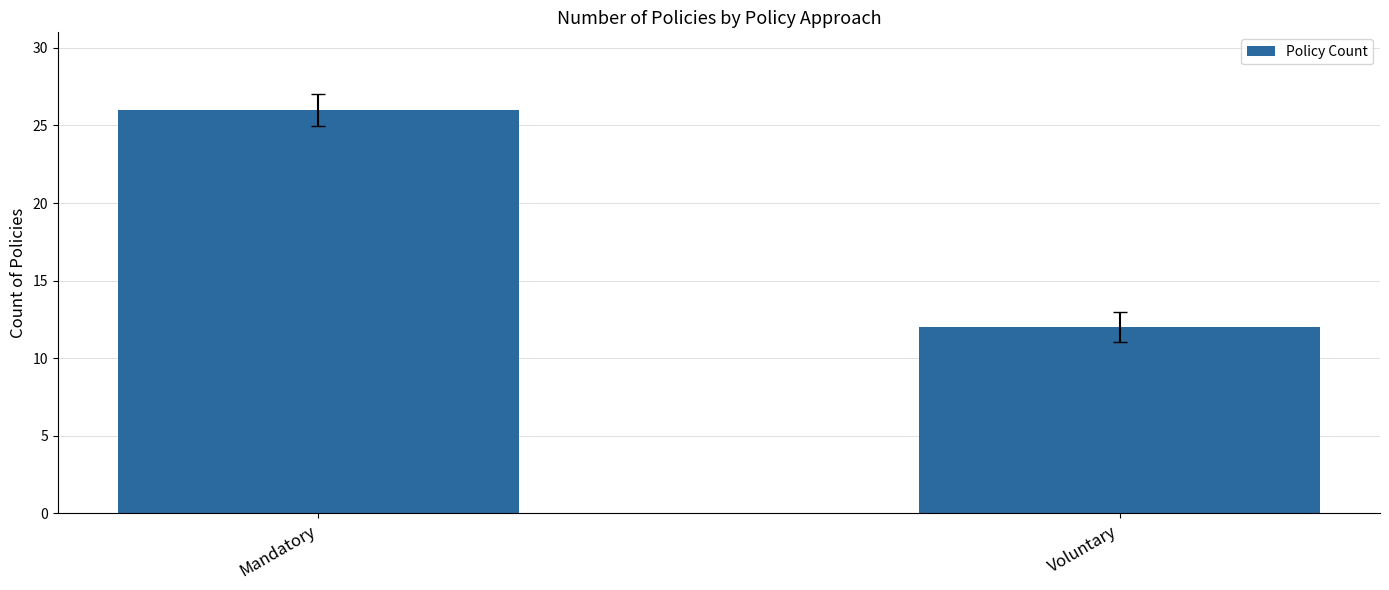

Read the value at Mandatory.

26